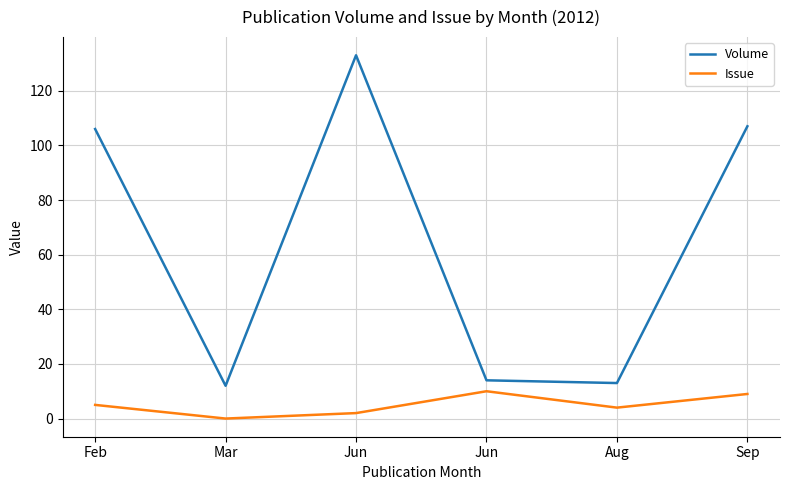

List the series in order of their peak value, highest first.

Volume, Issue